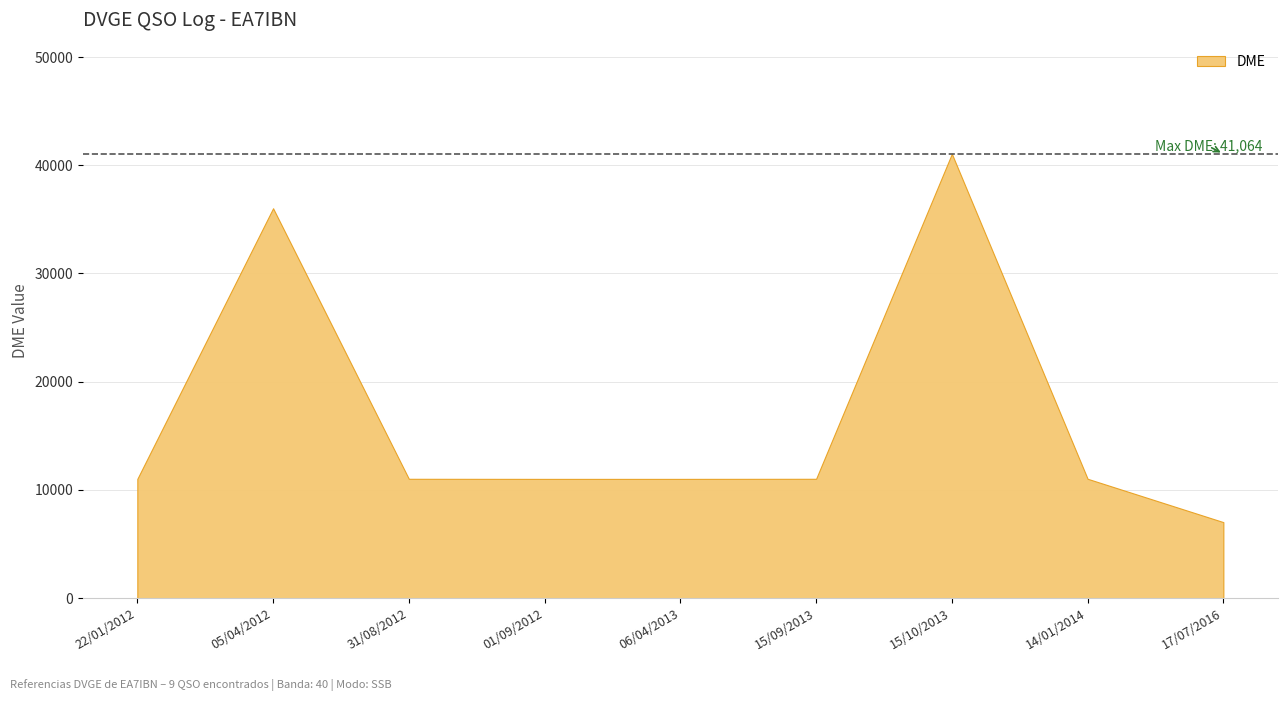

Approximately how many times larger is the value at 17/07/2016 compared to 31/08/2012?

0.6